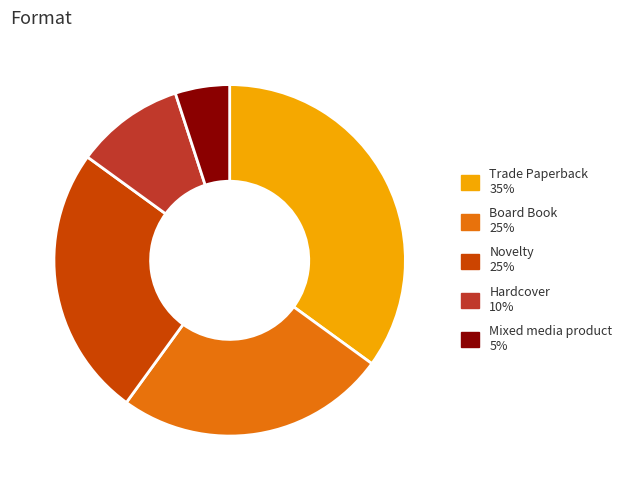

Does any single category account for the majority?

No